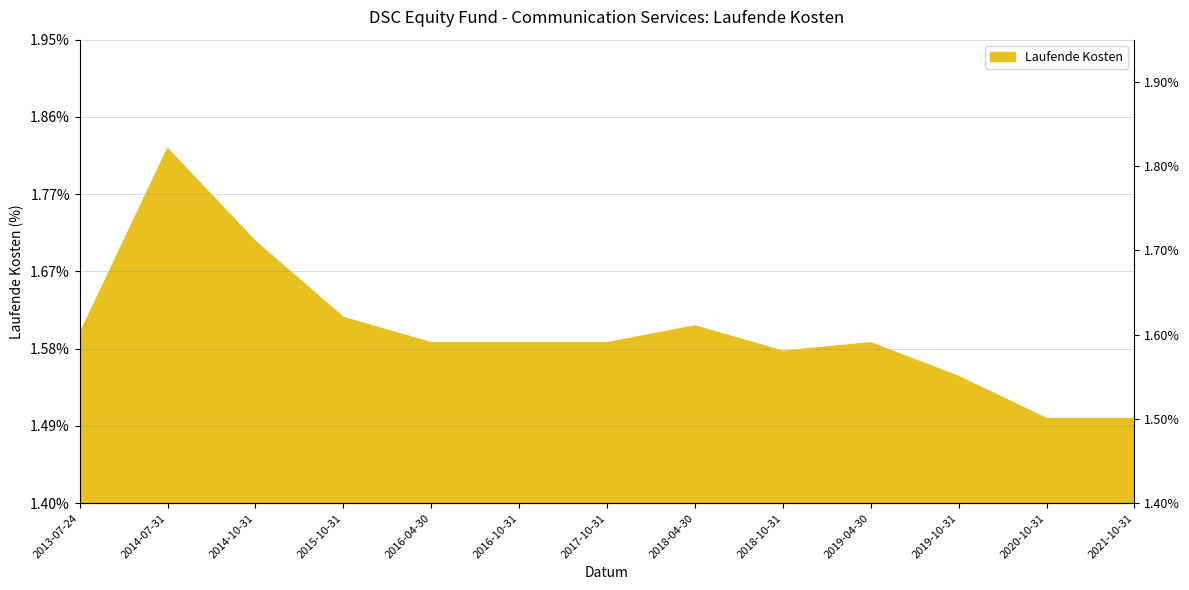

At which label is the value closest to 1?

2020-10-31